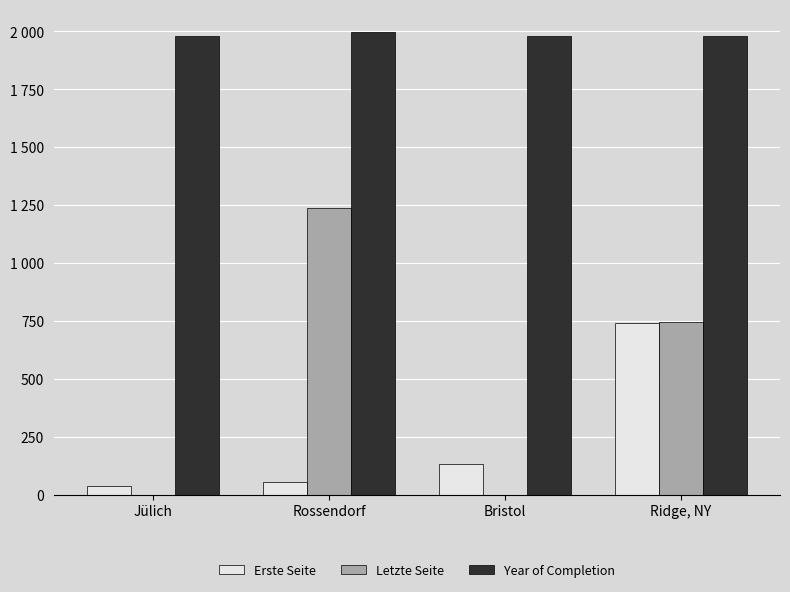

Rank the series at Ridge, NY from lowest to highest value.

Erste Seite, Letzte Seite, Year of Completion